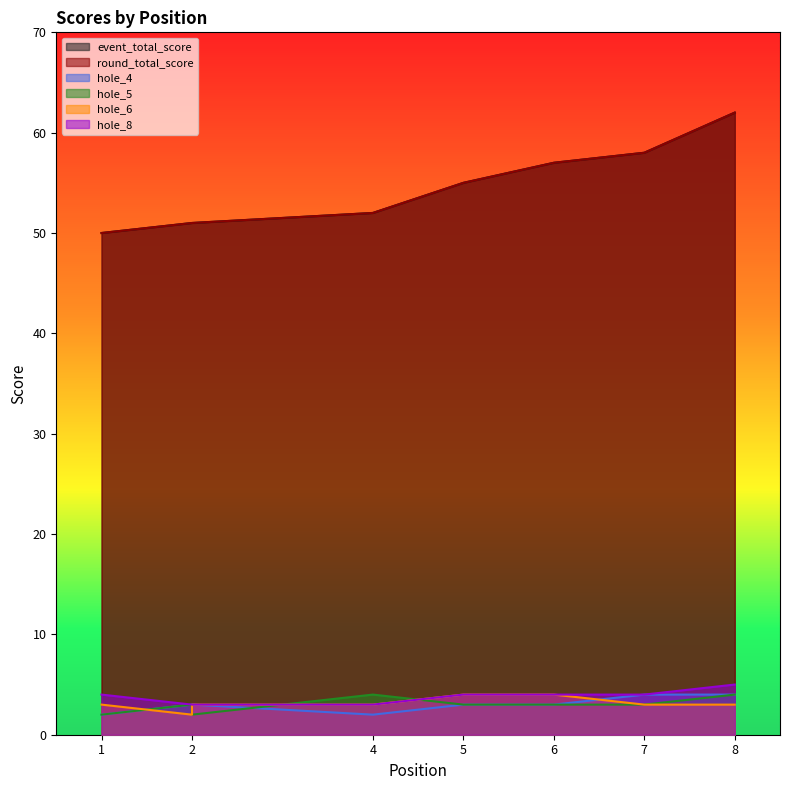

Count the hole_6 values in the range 3 to 4.

7